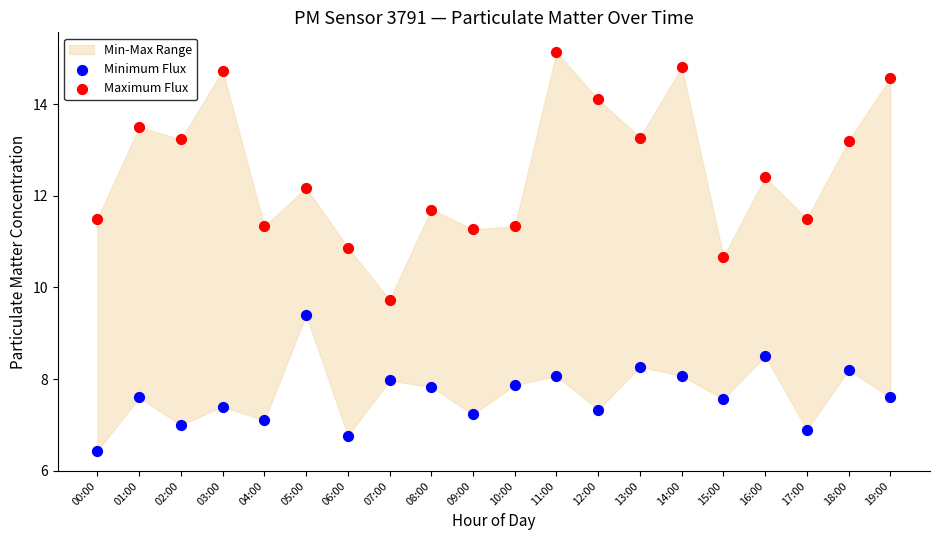

Across all series, what Y value is closest to 10?

9.7